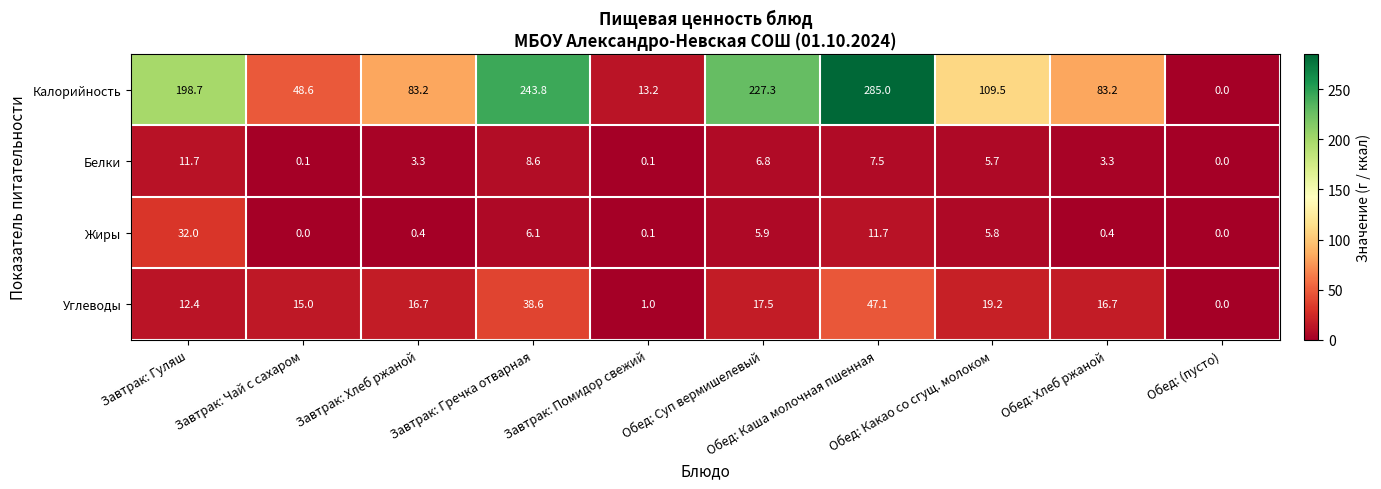

List the series in order of their peak value, lowest first.

Белки, Жиры, Углеводы, Калорийность